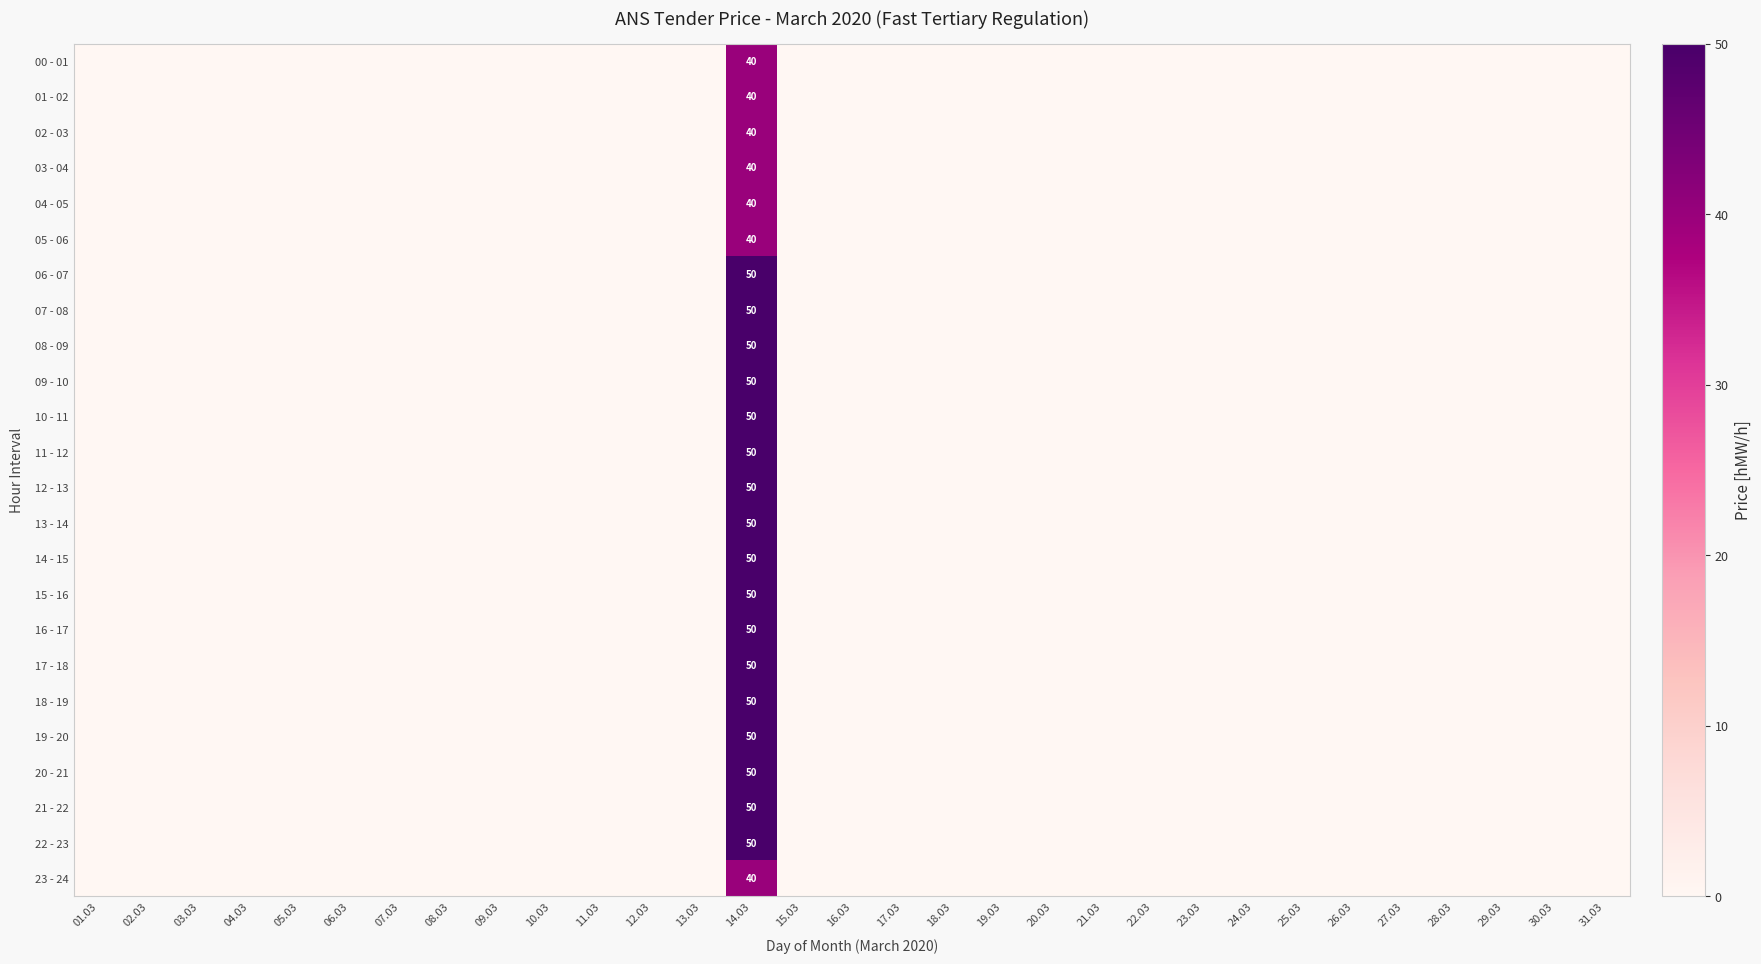

Count the number of data series in this chart.

24